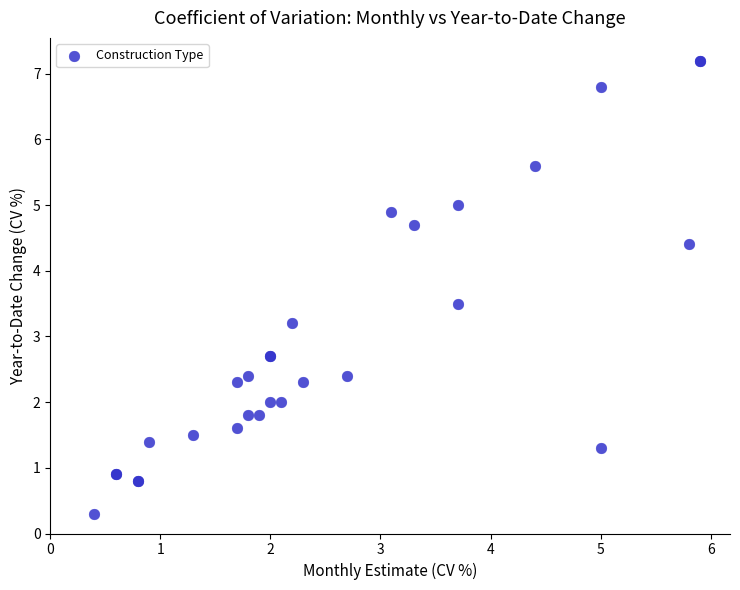

What Y value in the scatter plot is closest to 3?

3.2